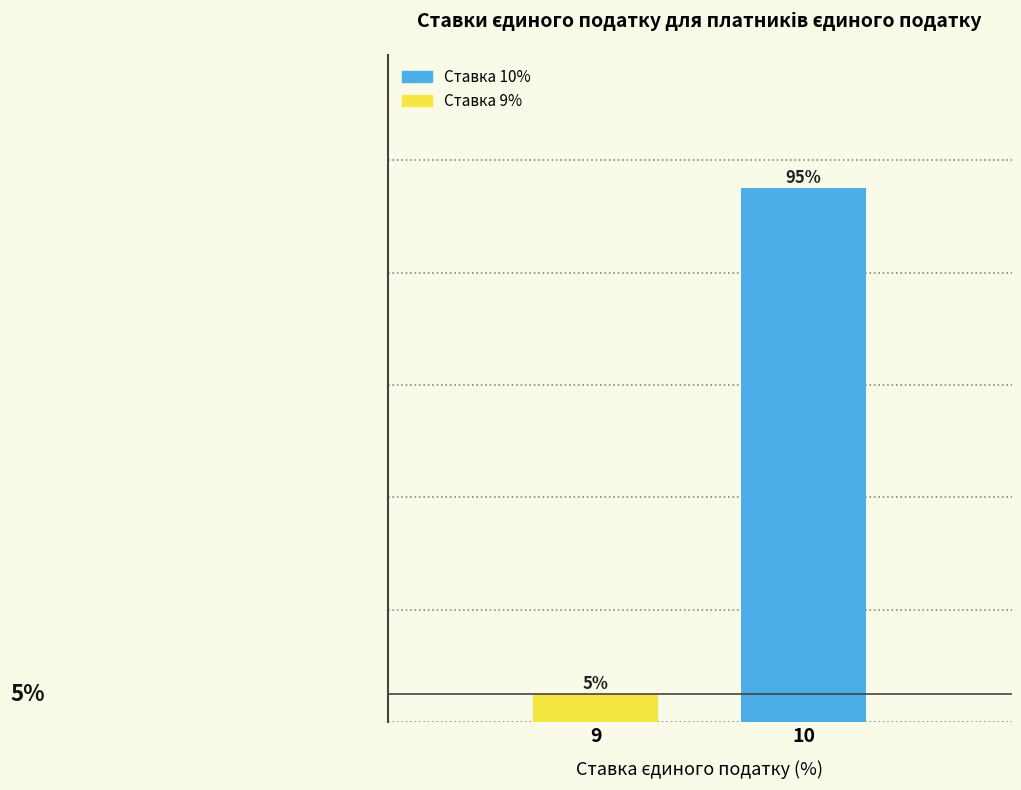

Rank the categories by value from lowest to highest.

9, 10